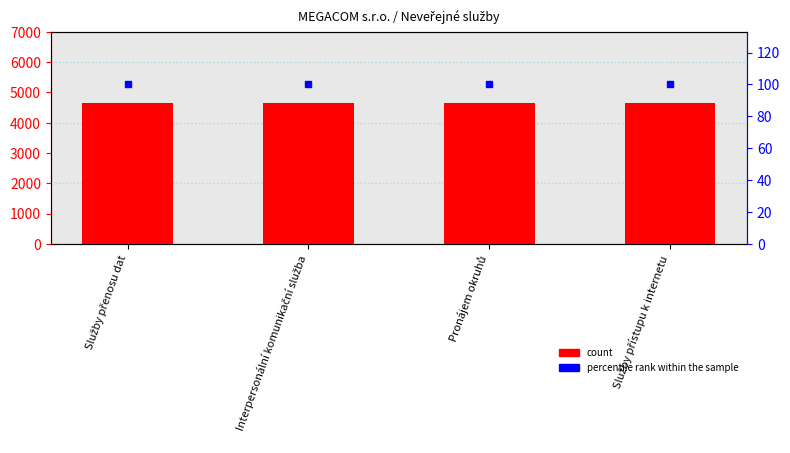

Is the value of count at Interpersonální komunikační služba greater than the value of percentile rank within the sample at Pronájem okruhů?

Yes